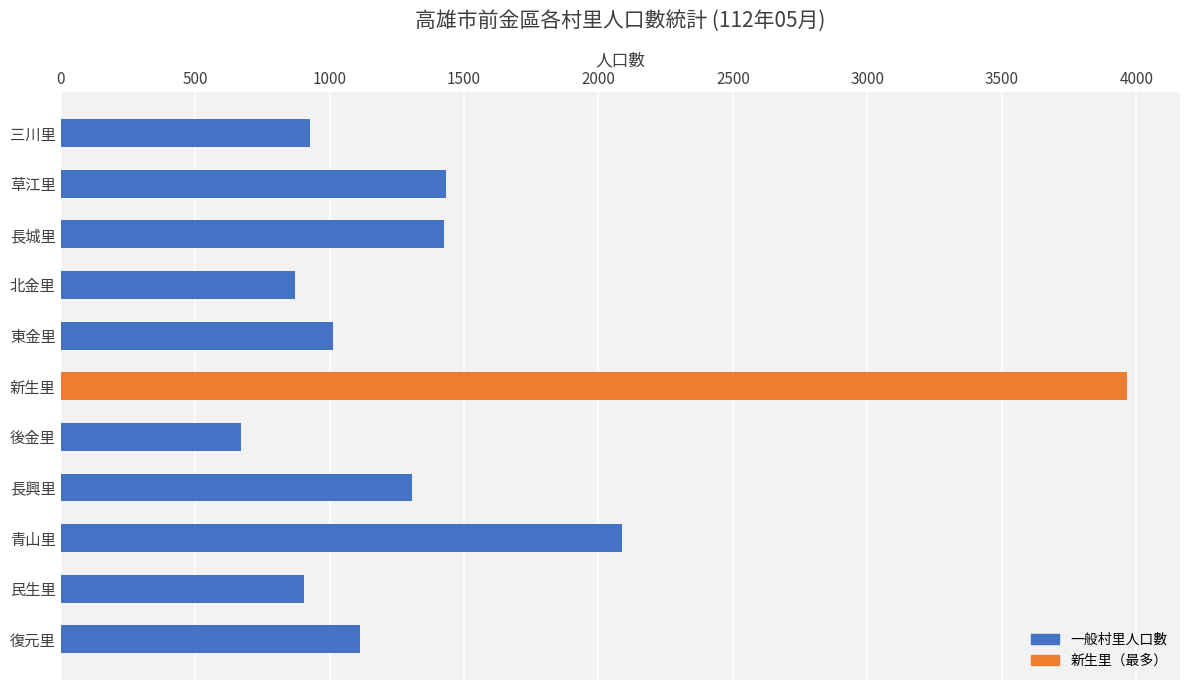

What is the difference between the maximum and minimum values?

3292